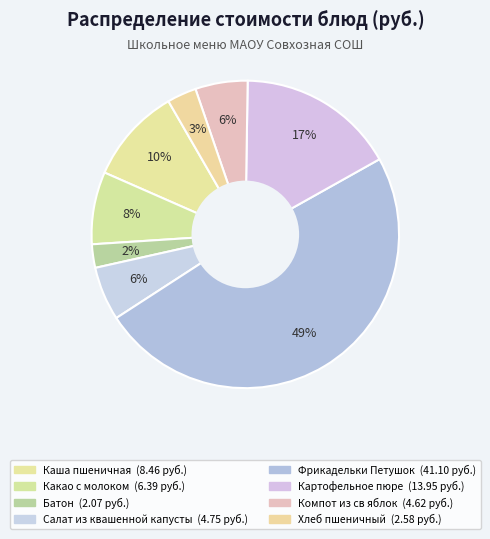

Is the sum of Фрикадельки Петушок and Хлеб пшеничный greater than half?

Yes